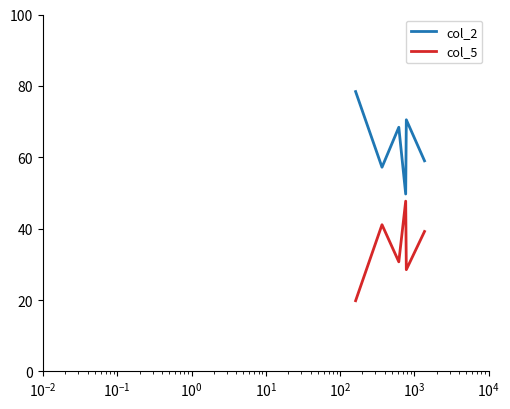

Which series has the largest total across all categories?

col_2